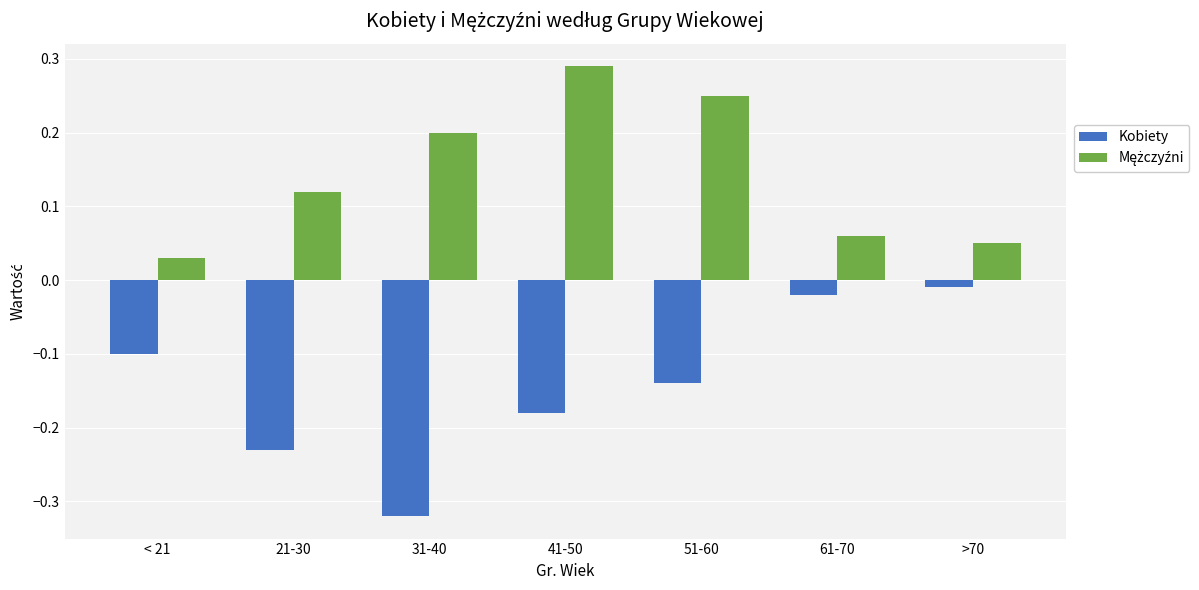

At which category does the chart reach its minimum across all series?

31-40